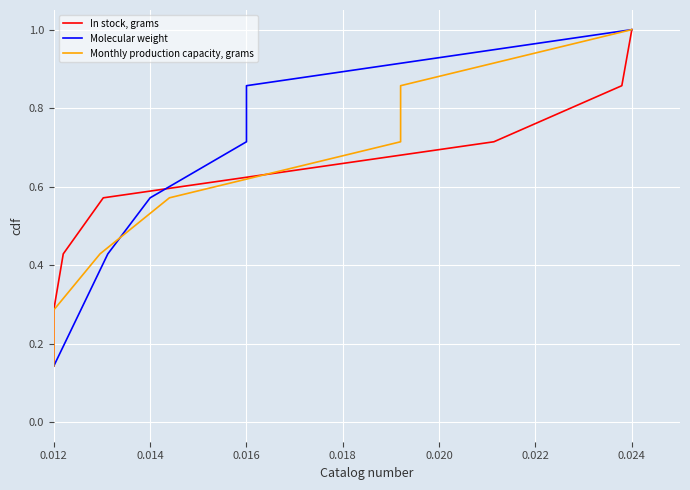

What is the value of the In stock, grams point at the 5th from the left?

0.7